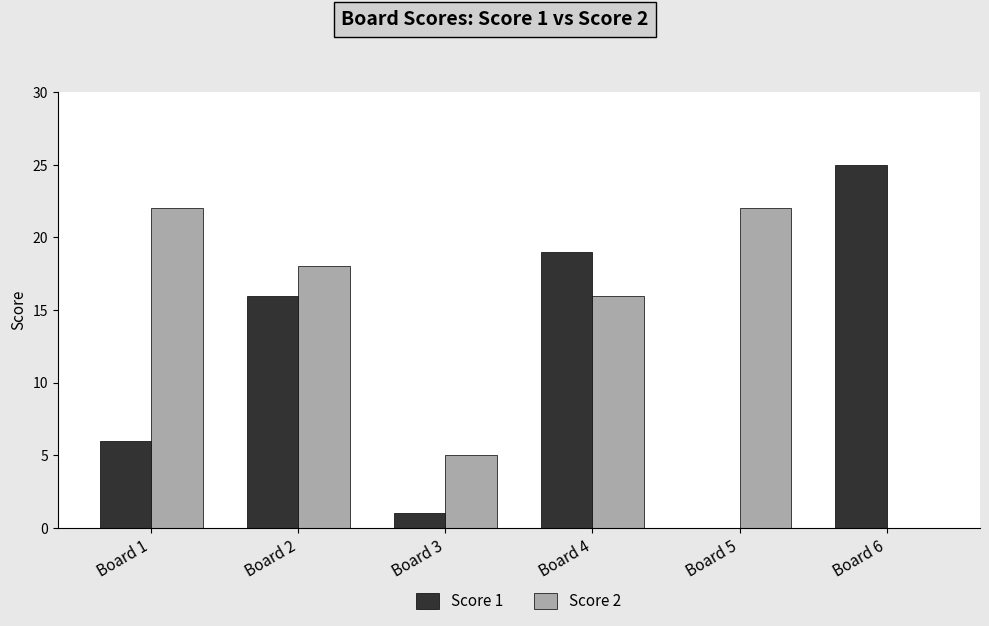

How many data points does each series have?

6